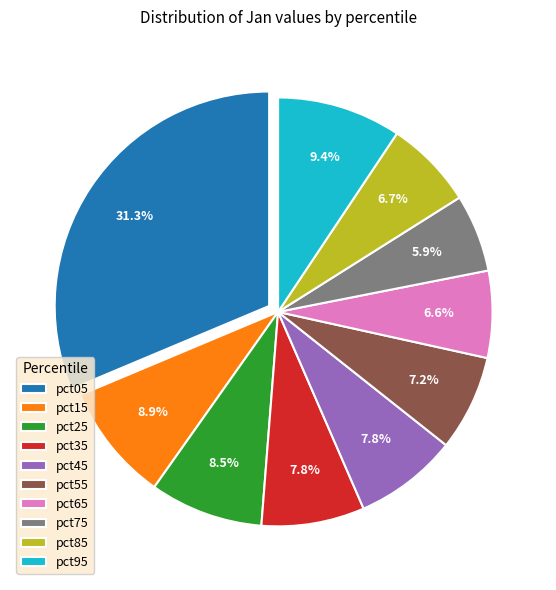

Count the number of slices in the pie.

10